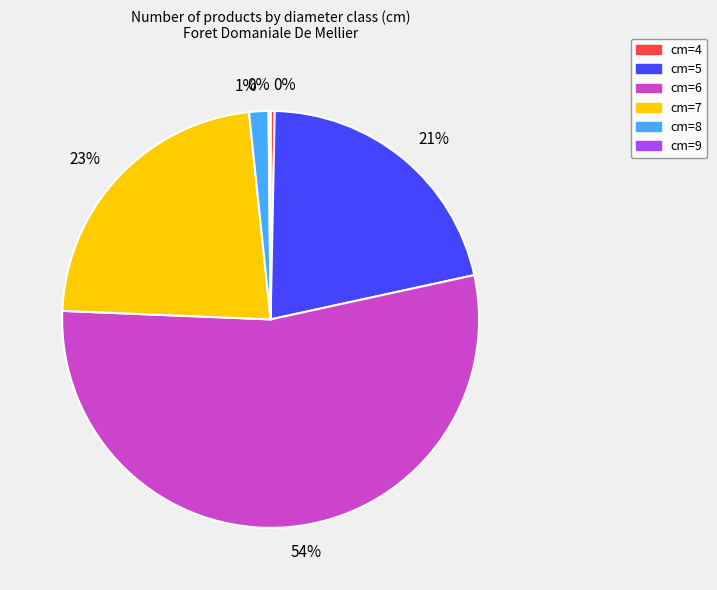

Does any single category account for the majority?

Yes